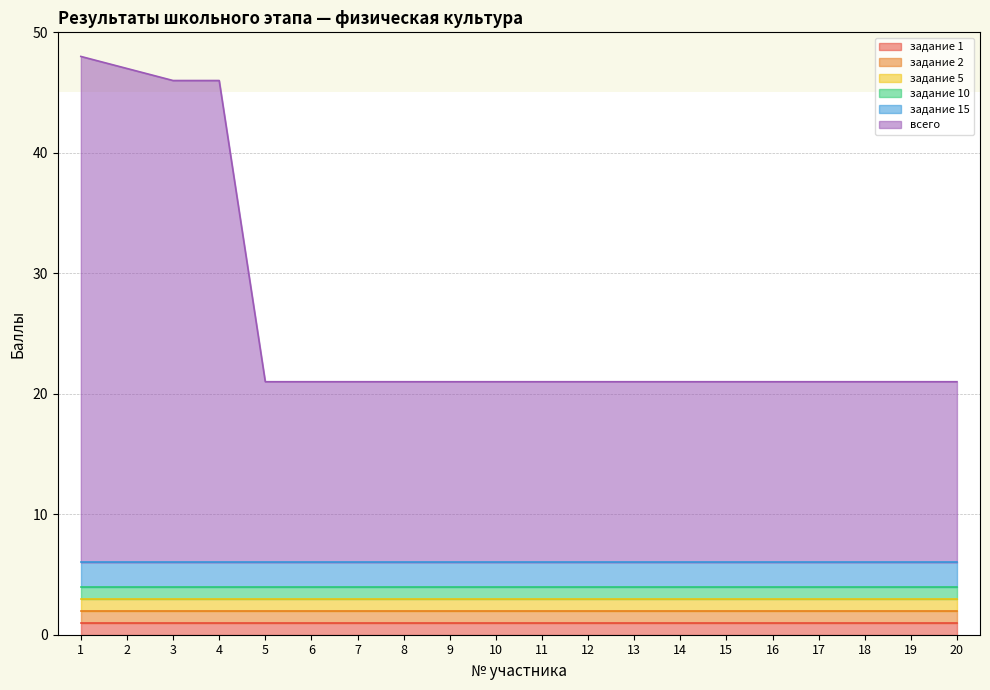

What is the difference between the maximum and minimum values in the всего series?

27